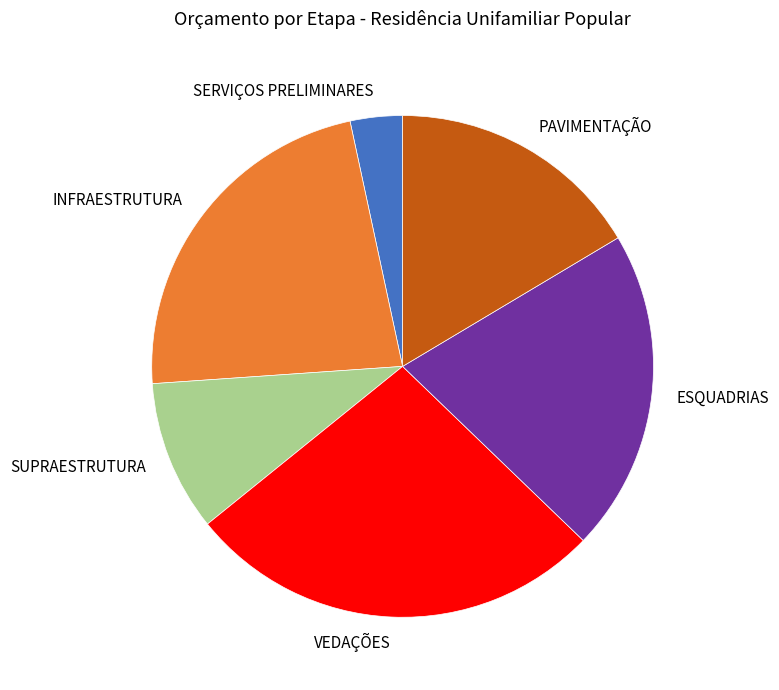

What is the ratio of the value at ESQUADRIAS to the value at SUPRAESTRUTURA?

2.1